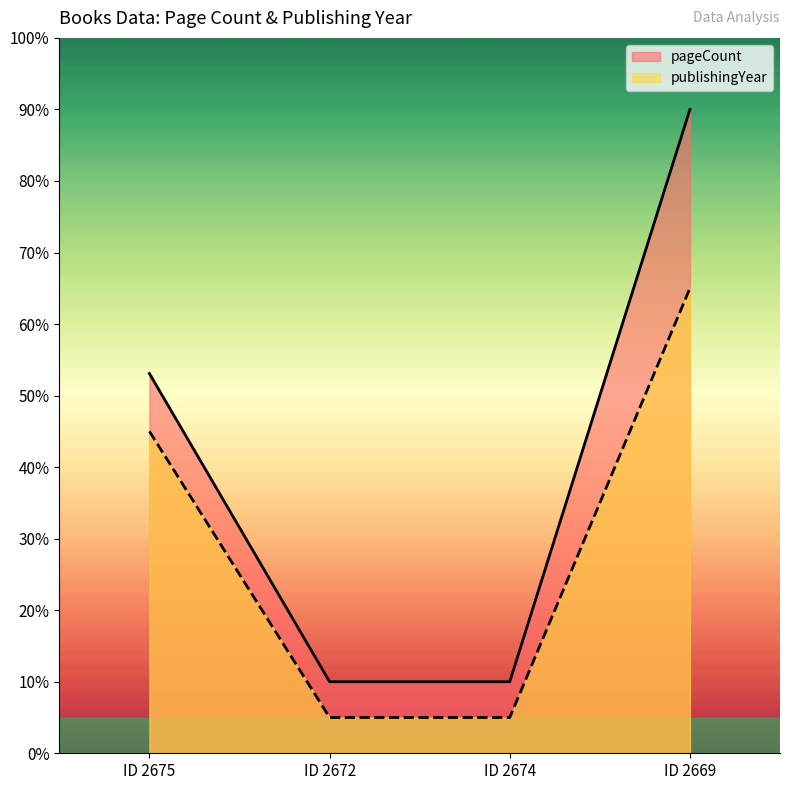

How many data points in publishingYear are less than 45?

2